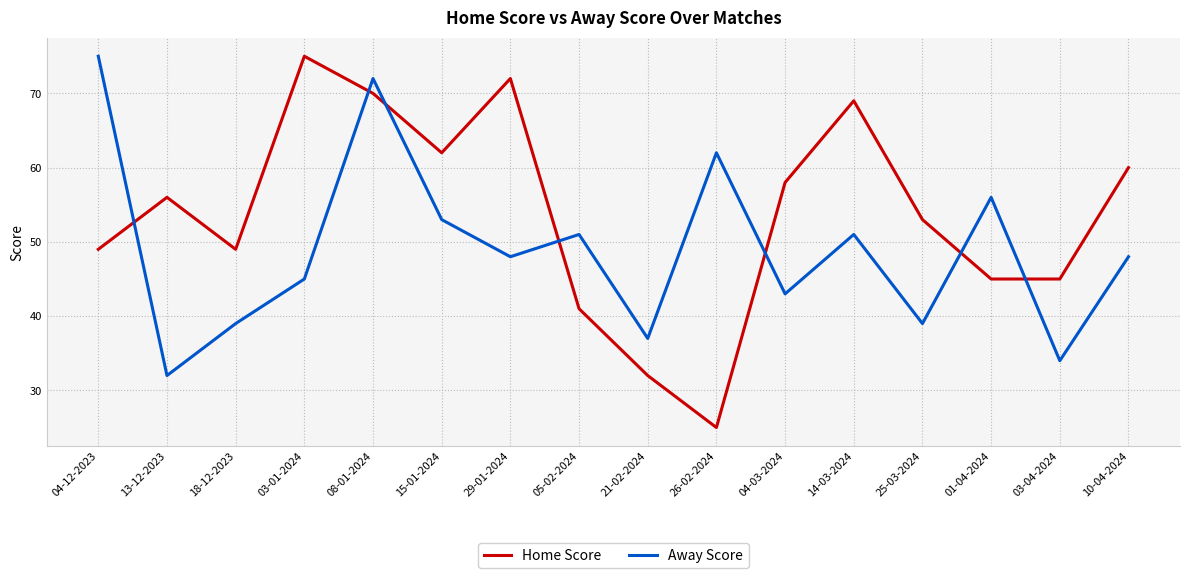

At which category is the sum across all series the highest?

08-01-2024